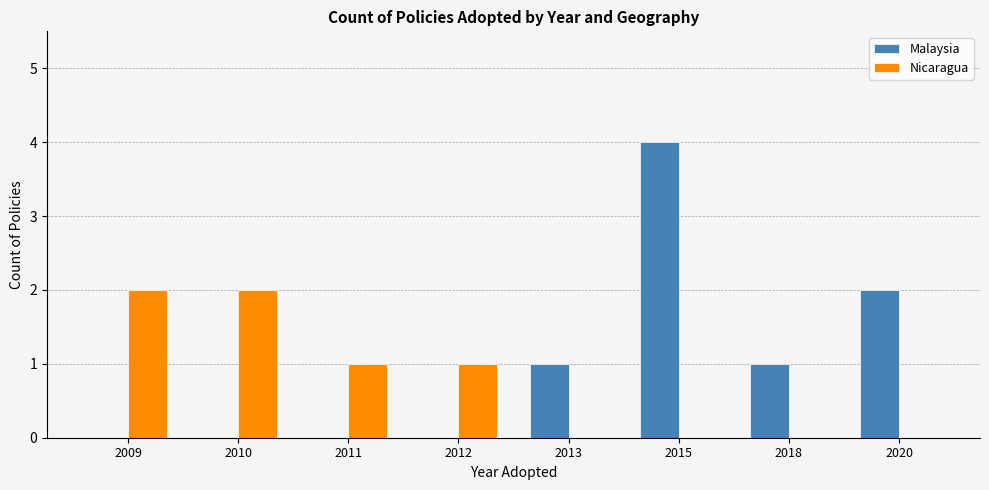

Between 2010 and 2012, which series saw the biggest shift?

Nicaragua